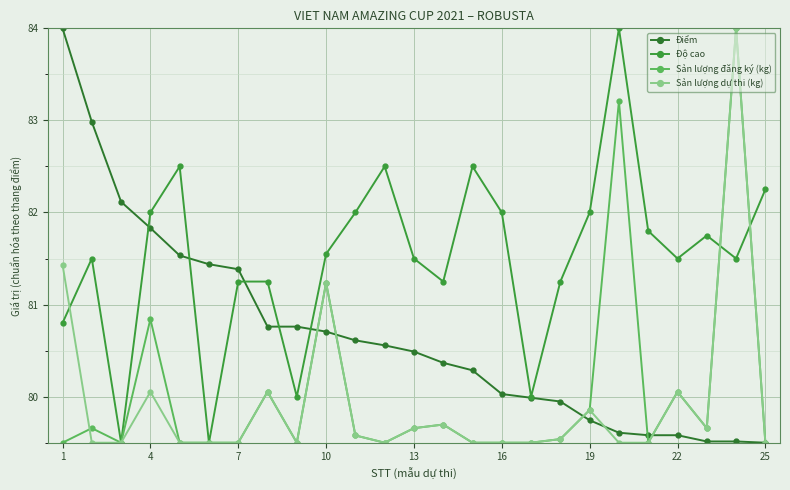

True or false: Độ cao has more than 0 interior local peaks.

True